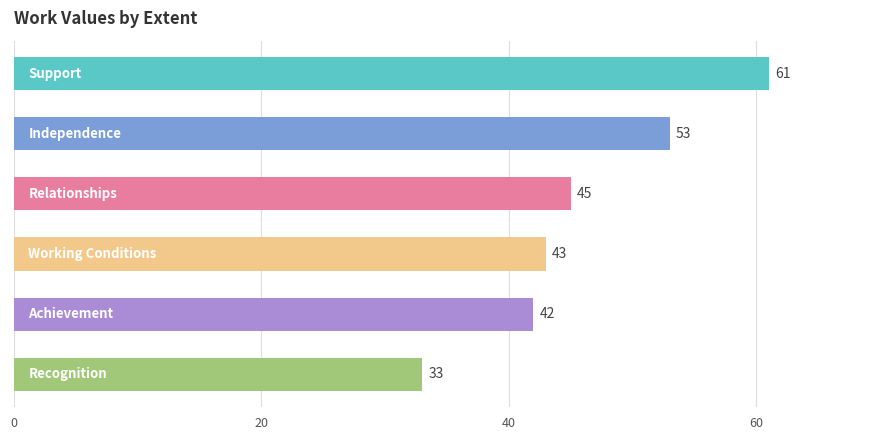

What is the smallest value displayed?

33